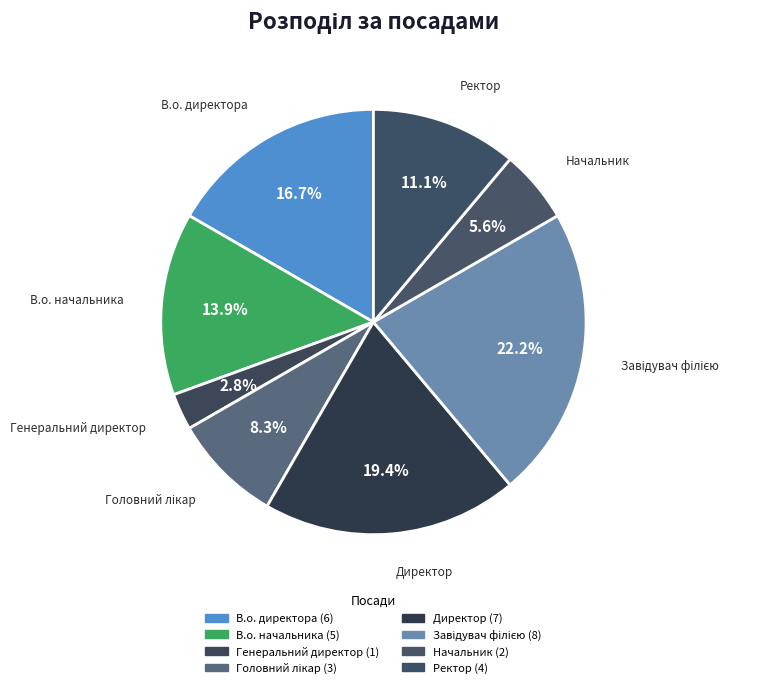

Which category has the biggest portion of the pie?

Завідувач філією